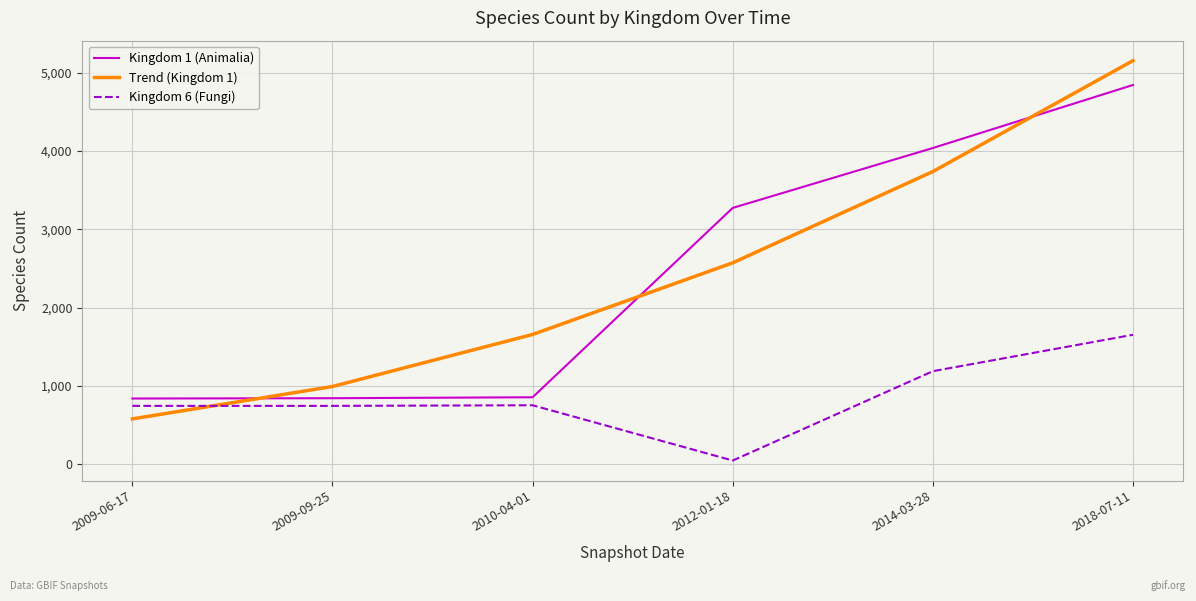

At which category is the sum across all series the highest?

2018-07-11